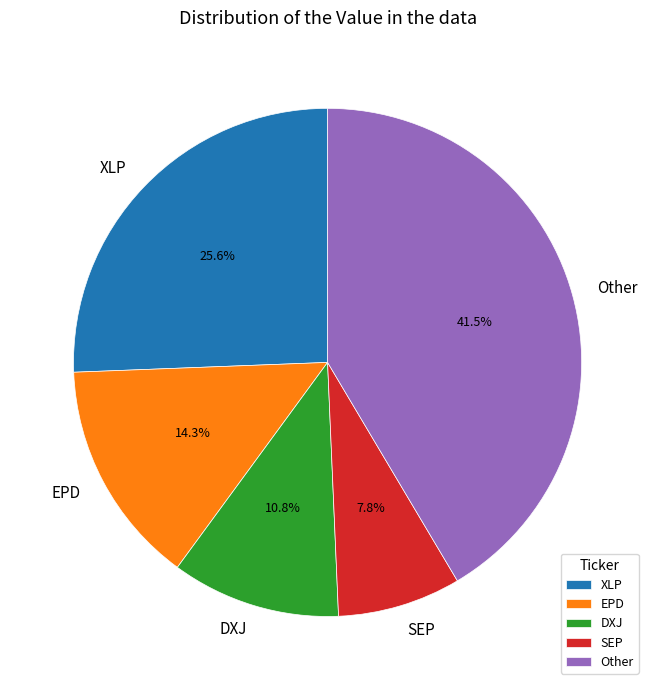

Count the number of slices in the pie.

5